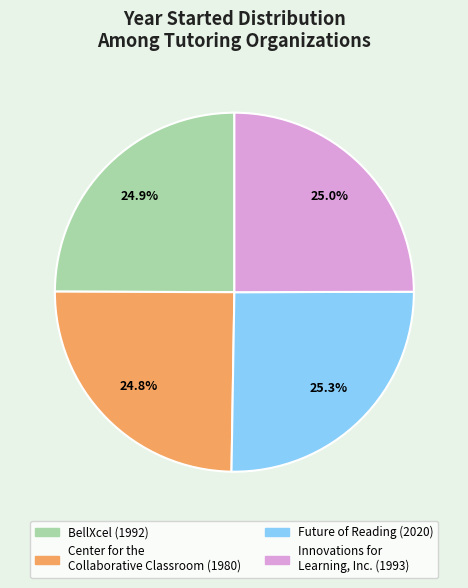

Combined, what portion of the pie is BellXcel and Future of Reading?

50.2%